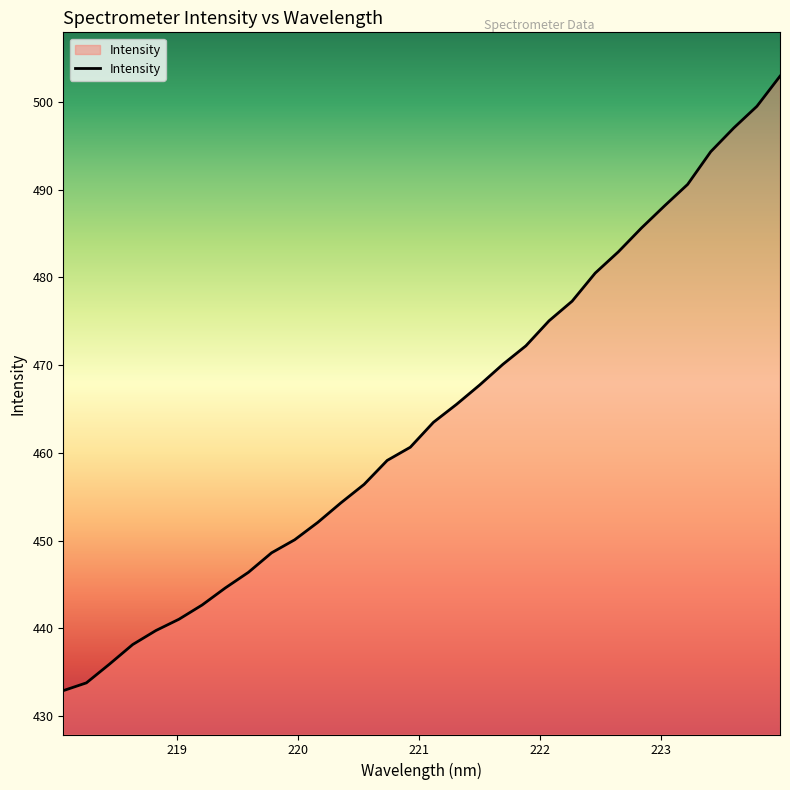

What is the maximum value shown in the chart?

502.9